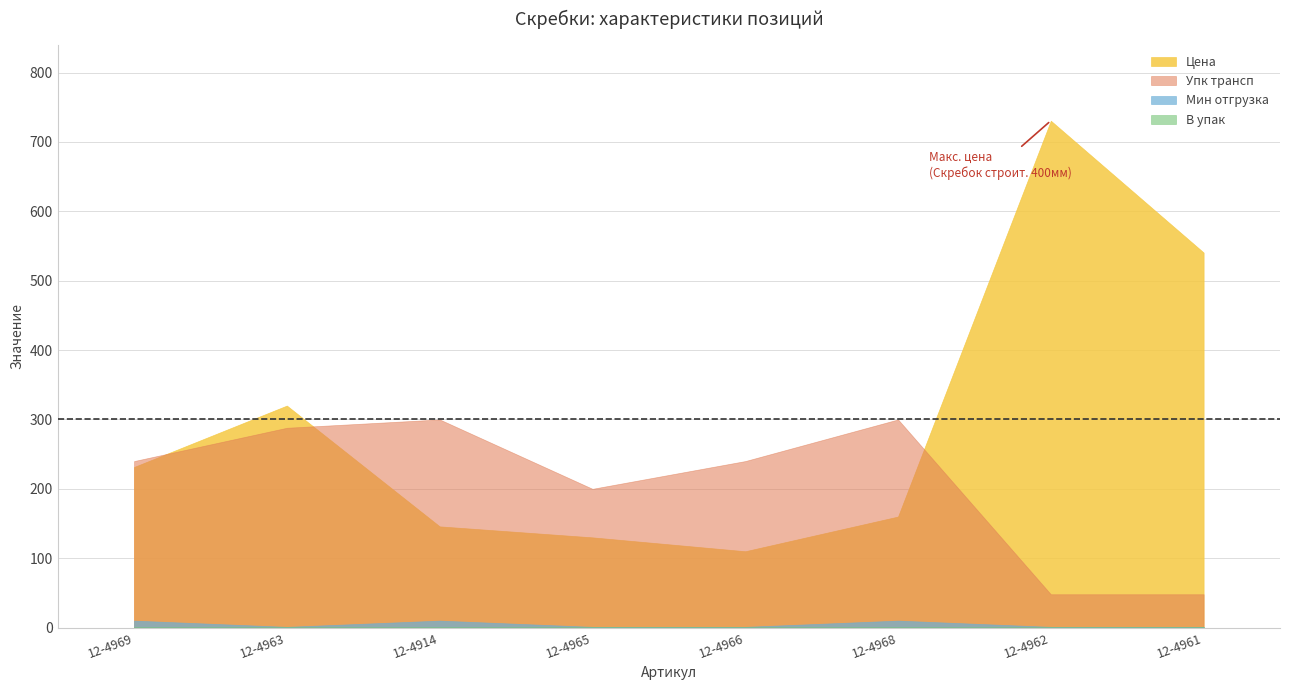

True or false: Мин отгрузка has a value of 0.5 at 12-4965.

False